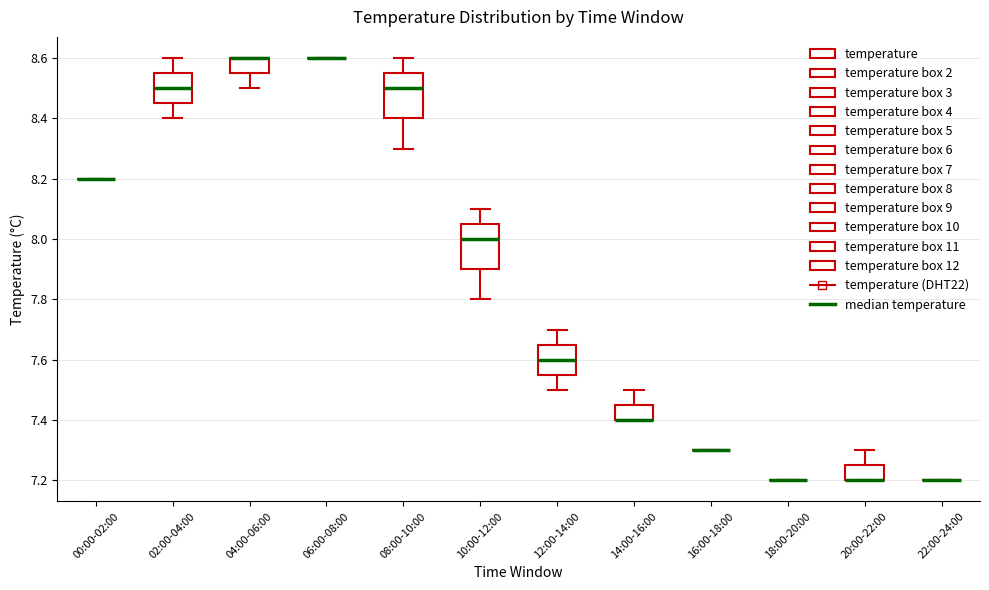

Reading left to right, read every box against the y-axis: the position of its median line, the range the box covers, and the ends of its whiskers. The values are not printed on the chart, so give them approximately, as read against the axis.

00:00-02:00: box collapsed to a line at 8.20, whiskers 8.20 to 8.20
02:00-04:00: median 8.50, box 8.46 to 8.56, whiskers 8.40 to 8.60
04:00-06:00: median 8.60 (drawn on the box's upper edge), box 8.56 to 8.60, whiskers 8.50 to 8.60
06:00-08:00: box collapsed to a line at 8.60, whiskers 8.60 to 8.60
08:00-10:00: median 8.50, box 8.40 to 8.56, whiskers 8.30 to 8.60
10:00-12:00: median 8.00, box 7.90 to 8.06, whiskers 7.80 to 8.10
12:00-14:00: median 7.60, box 7.56 to 7.66, whiskers 7.50 to 7.70
14:00-16:00: median 7.40 (drawn on the box's lower edge), box 7.40 to 7.46, whiskers 7.40 to 7.50
16:00-18:00: box collapsed to a line at 7.30, whiskers 7.30 to 7.30
18:00-20:00: box collapsed to a line at 7.20, whiskers 7.20 to 7.20
20:00-22:00: median 7.20 (drawn on the box's lower edge), box 7.20 to 7.26, whiskers 7.20 to 7.30
22:00-24:00: box collapsed to a line at 7.20, whiskers 7.20 to 7.20